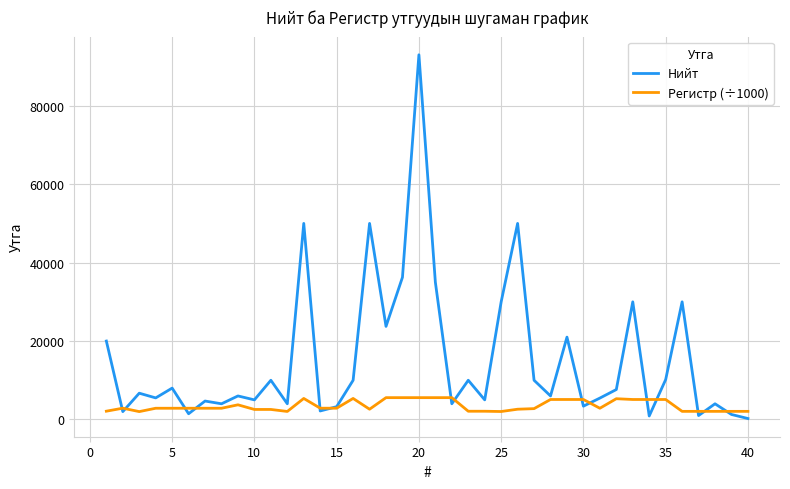

What is the sum of all Регистр (÷1000) values?

139820.8